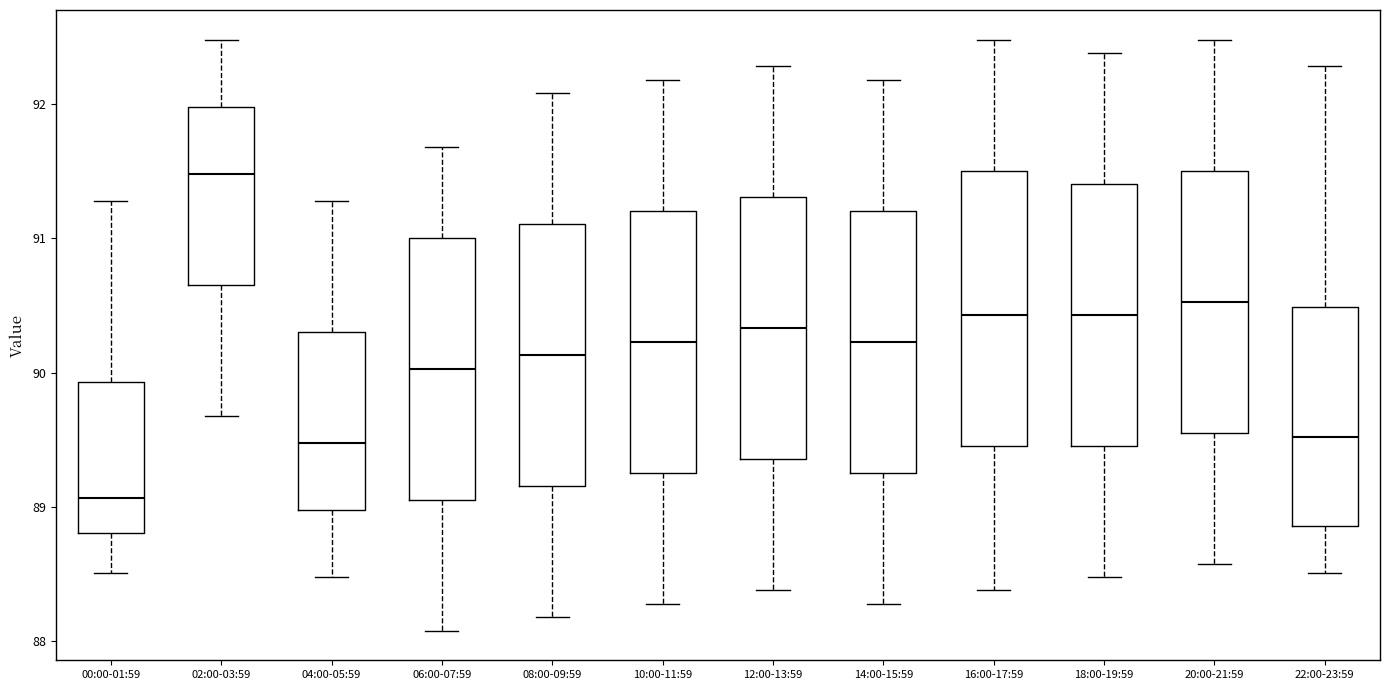

Reading left to right, transcribe this box plot: for each box, give where its median line is, the range the box spans, and where its two whiskers end, as read against the y-axis. The values are not printed on the chart, so give them approximately, as read against the axis.

00:00-01:59: median 89.1, box 88.8 to 89.9, whiskers 88.5 to 91.3
02:00-03:59: median 91.5, box 90.7 to 92.0, whiskers 89.7 to 92.5
04:00-05:59: median 89.5, box 89.0 to 90.3, whiskers 88.5 to 91.3
06:00-07:59: median 90.0, box 89.1 to 91.0, whiskers 88.1 to 91.7
08:00-09:59: median 90.1, box 89.2 to 91.1, whiskers 88.2 to 92.1
10:00-11:59: median 90.2, box 89.3 to 91.2, whiskers 88.3 to 92.2
12:00-13:59: median 90.3, box 89.4 to 91.3, whiskers 88.4 to 92.3
14:00-15:59: median 90.2, box 89.3 to 91.2, whiskers 88.3 to 92.2
16:00-17:59: median 90.4, box 89.5 to 91.5, whiskers 88.4 to 92.5
18:00-19:59: median 90.4, box 89.5 to 91.4, whiskers 88.5 to 92.4
20:00-21:59: median 90.5, box 89.6 to 91.5, whiskers 88.6 to 92.5
22:00-23:59: median 89.5, box 88.9 to 90.5, whiskers 88.5 to 92.3